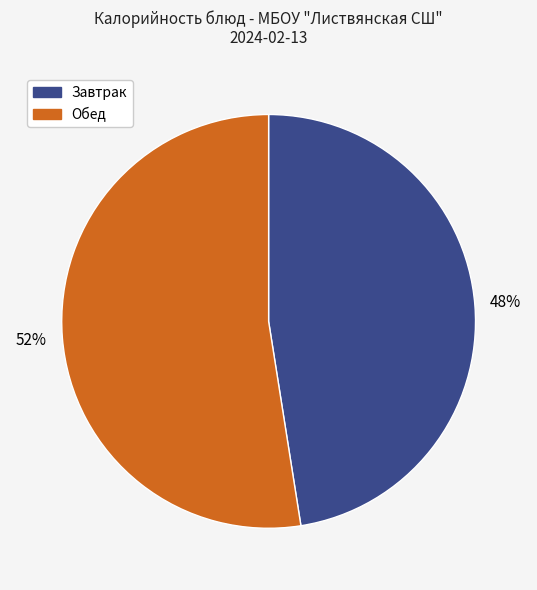

Which category has the smallest portion of the pie?

Завтрак